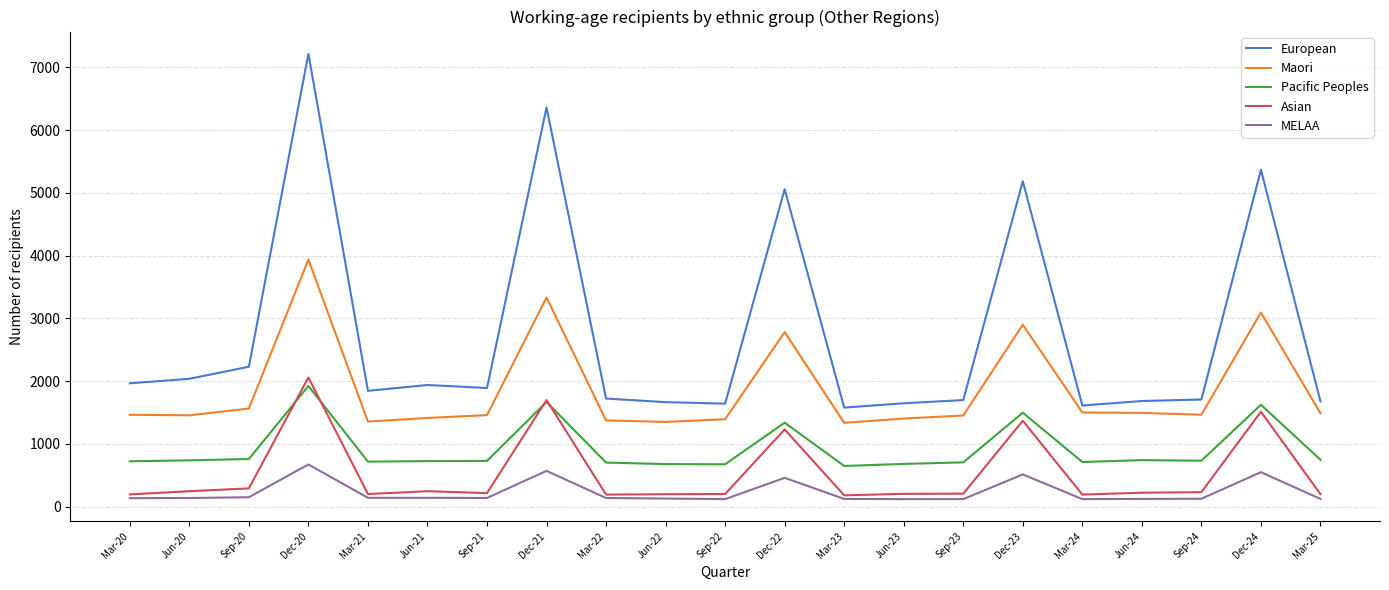

The Pacific Peoples series shows 2231 at Dec-24. True or false?

False